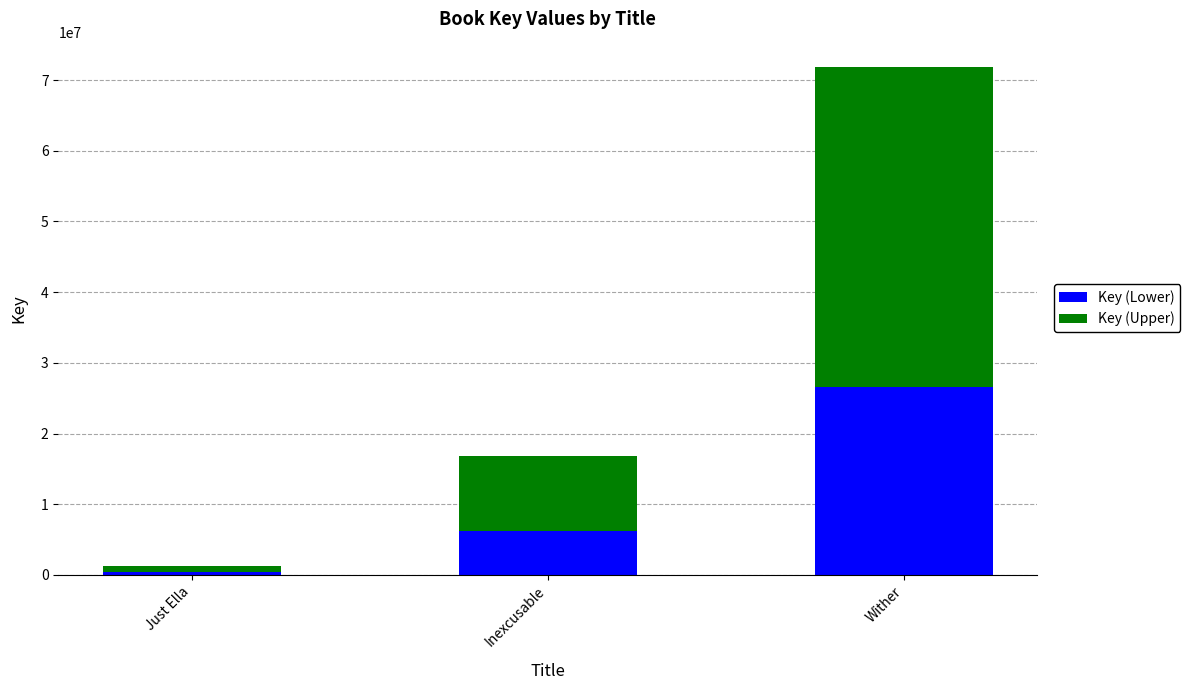

List the labels in order of Key (Lower) value, smallest first.

Just Ella, Inexcusable, Wither